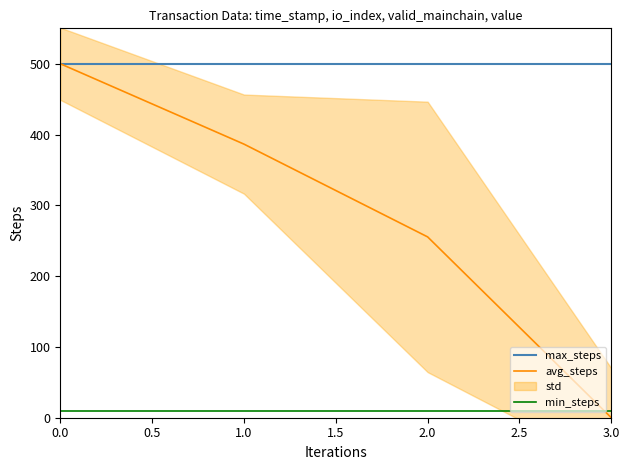

True or false: max_steps and avg_steps intersect in this chart.

False